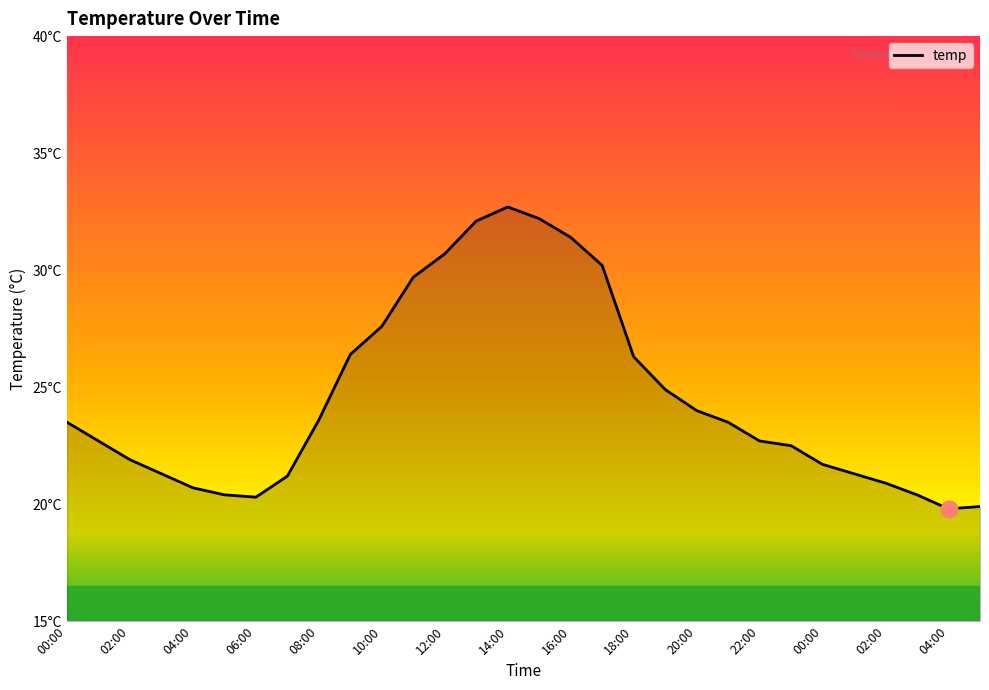

Is this an area chart (filled region under the line)?

Yes